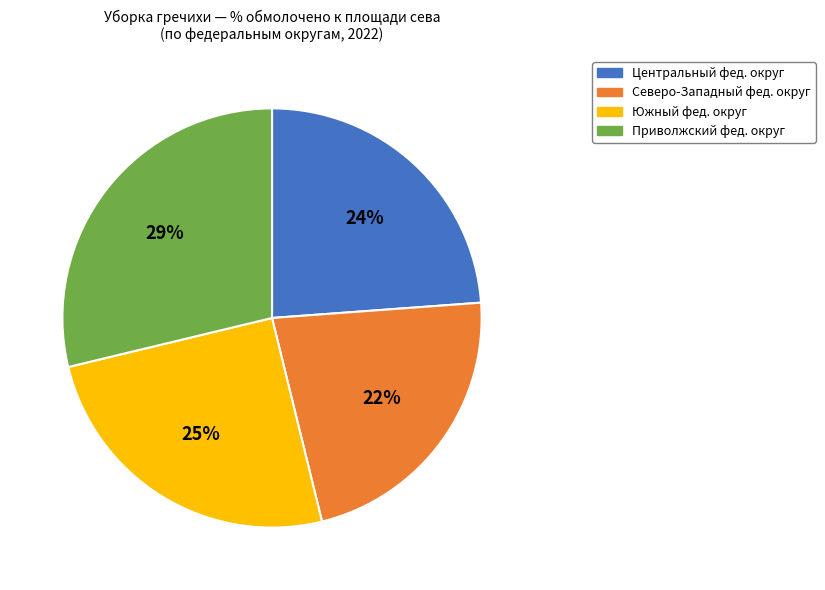

Does Южный фед. округ represent more than half of the total?

No